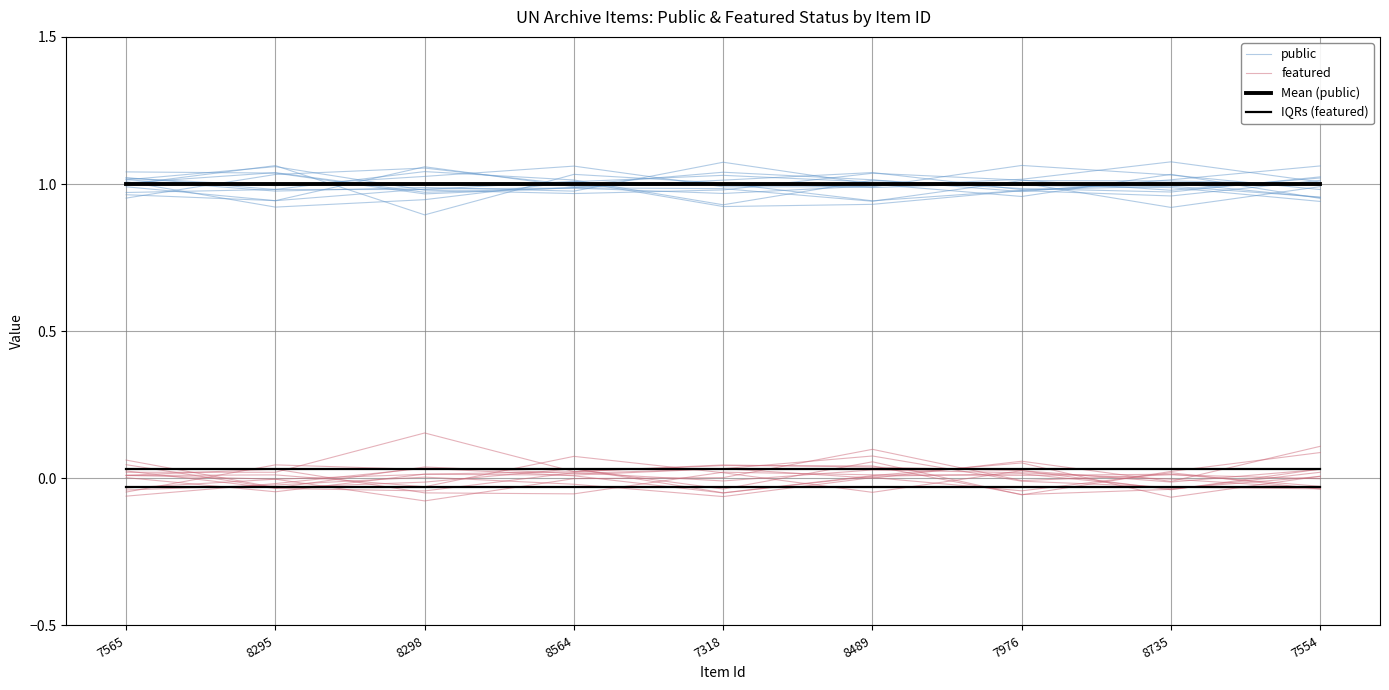

What is the spread (max minus min) of values at 8298?

1.1